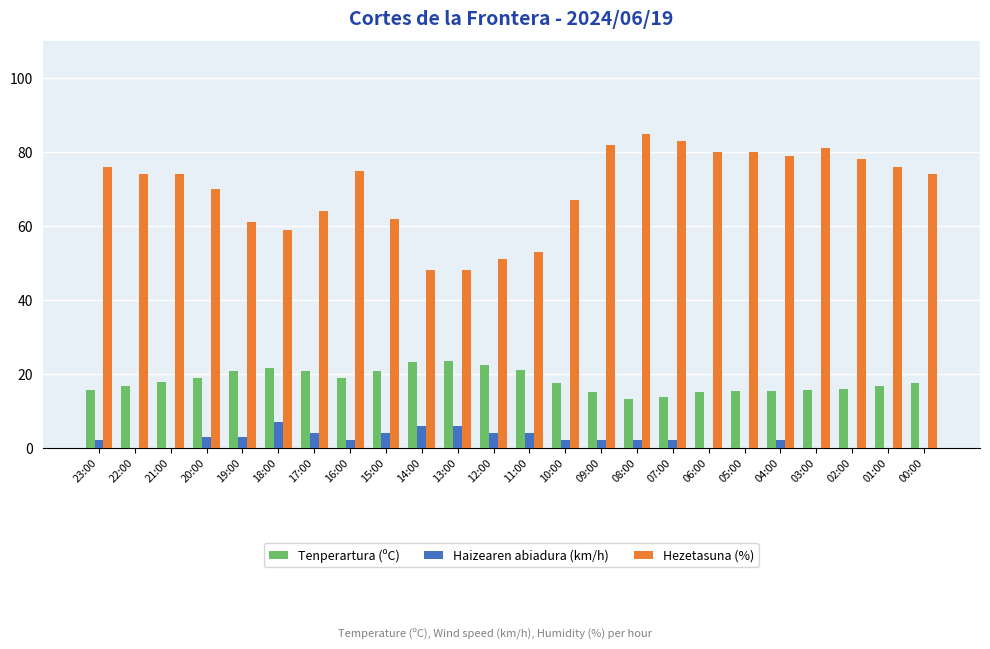

What is the highest value of the Haizearen abiadura (km/h) series?

7.0